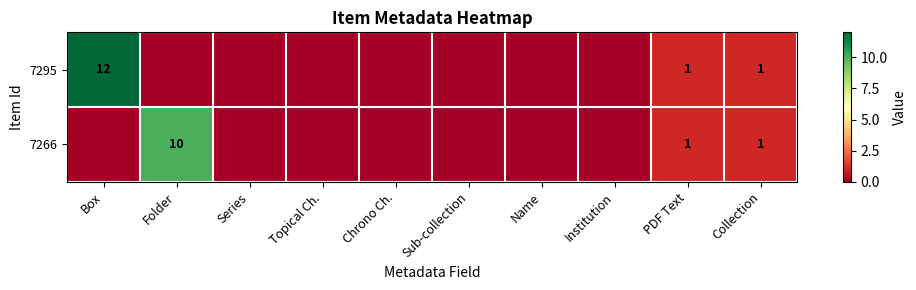

The 7295 series shows 2 at PDF Text. True or false?

False